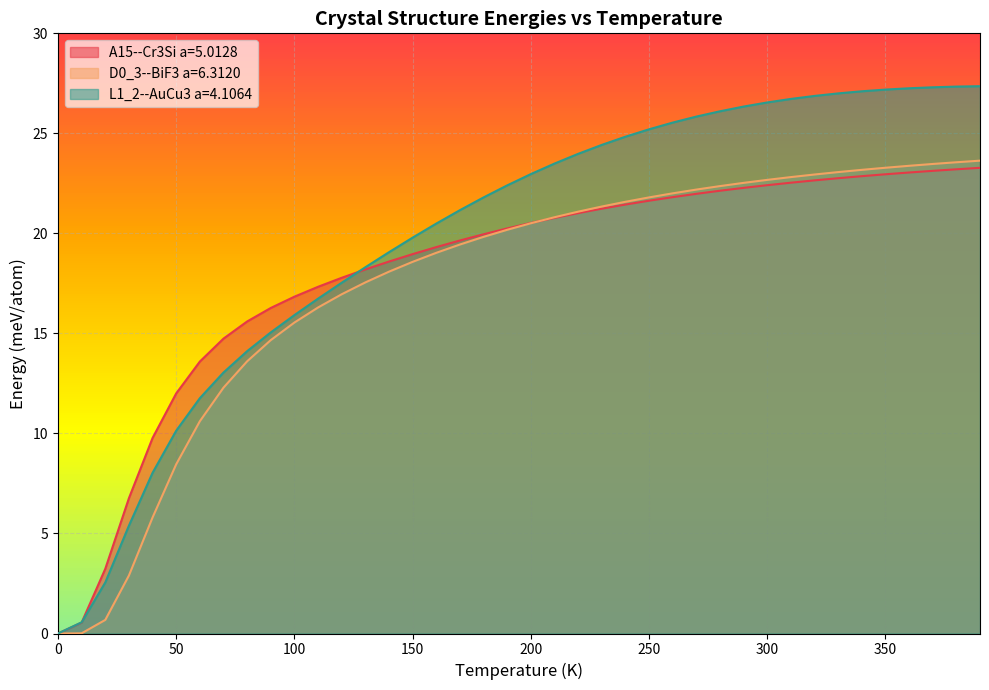

What is the value of the A15--Cr3Si a=5.0128 point at the 40th from the left?

23.3